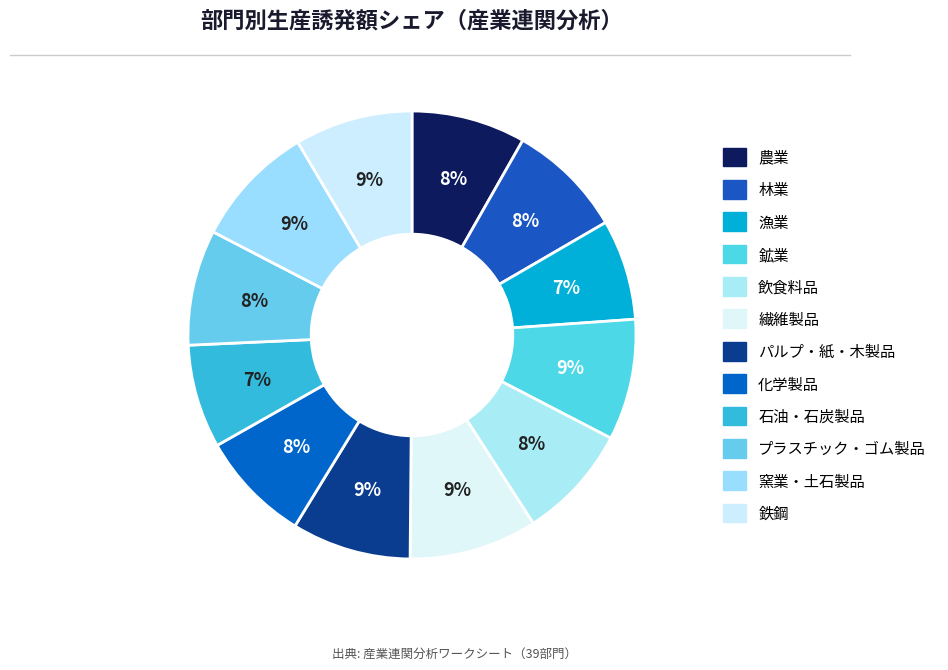

True or false: パルプ・紙・木製品 accounts for 18% of the total.

False